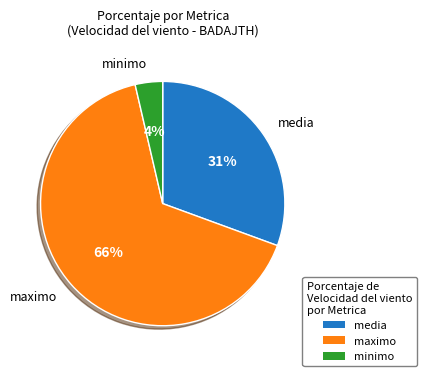

Is there a majority slice in this chart?

Yes